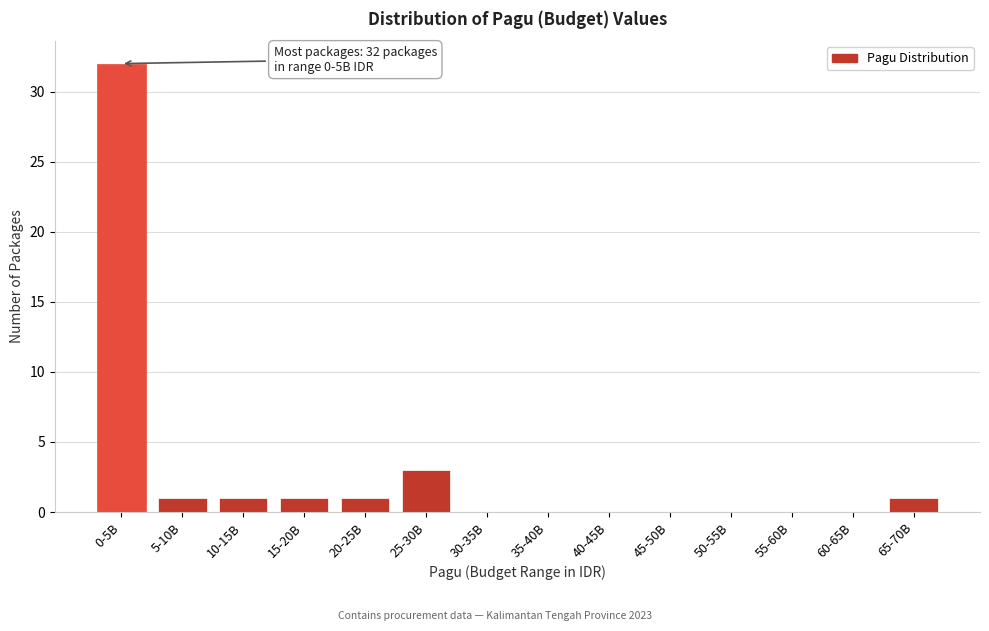

Reading left to right, what are all the values shown in this chart?

0-5B=32	5-10B=1	10-15B=1	15-20B=1	20-25B=1	25-30B=3	30-35B=0	35-40B=0	40-45B=0	45-50B=0	50-55B=0	55-60B=0	60-65B=0	65-70B=1